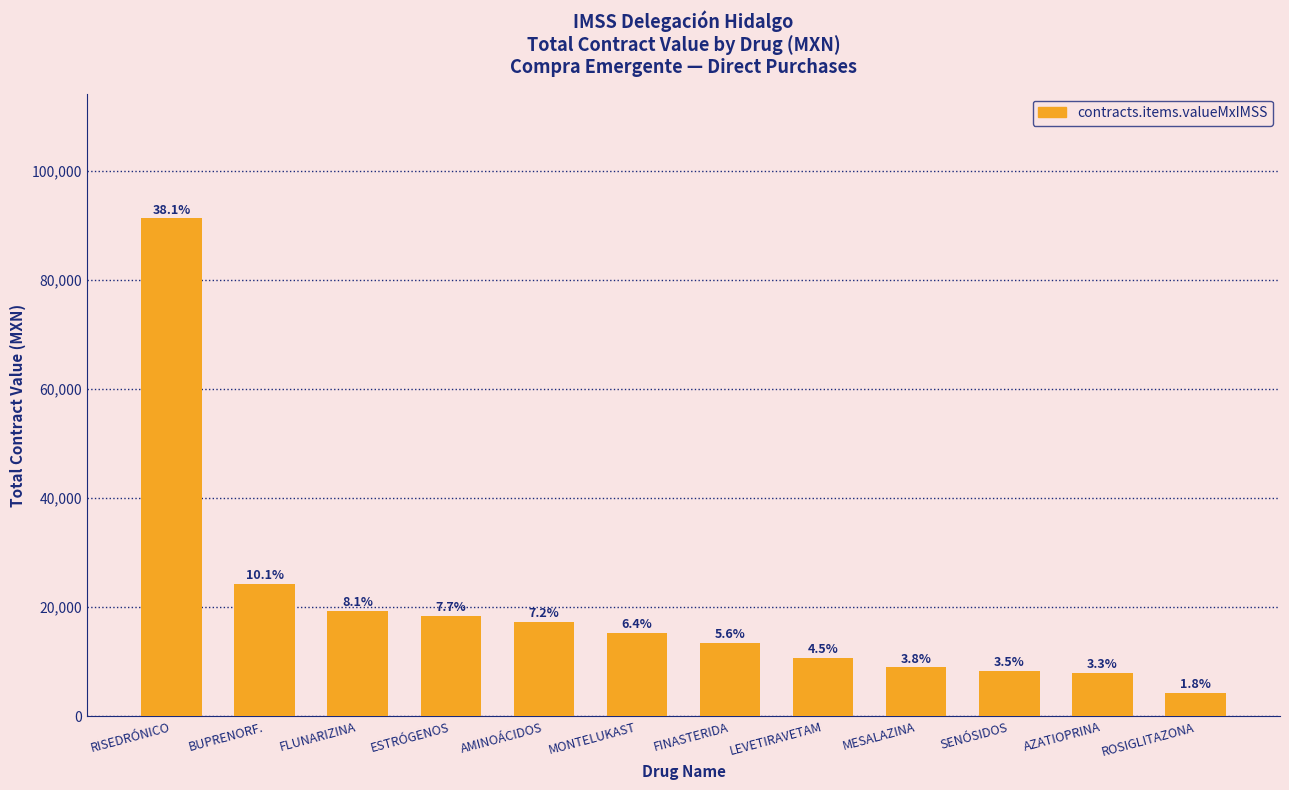

Are the bars horizontal?

No